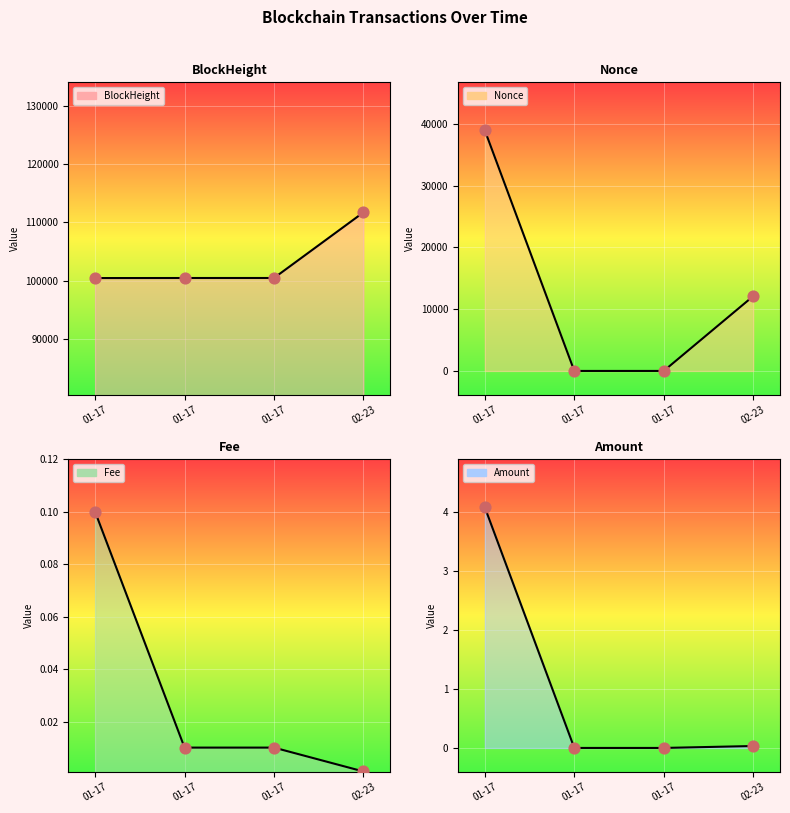

Which series contains the lowest Y value?

Nonce